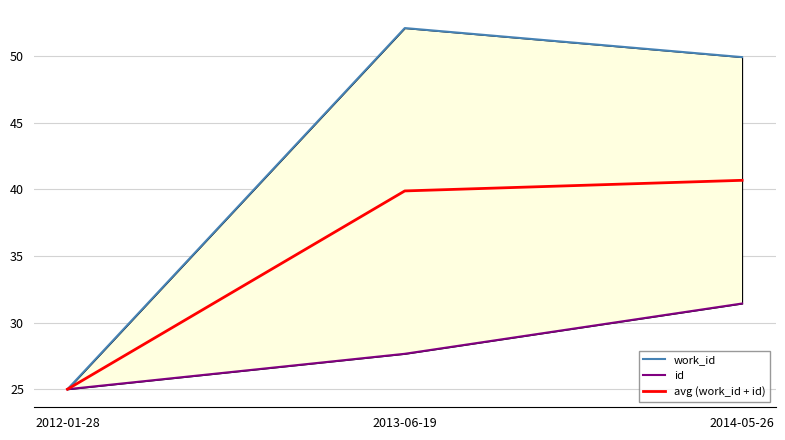

Which category has the highest value across all series?

2013-06-19